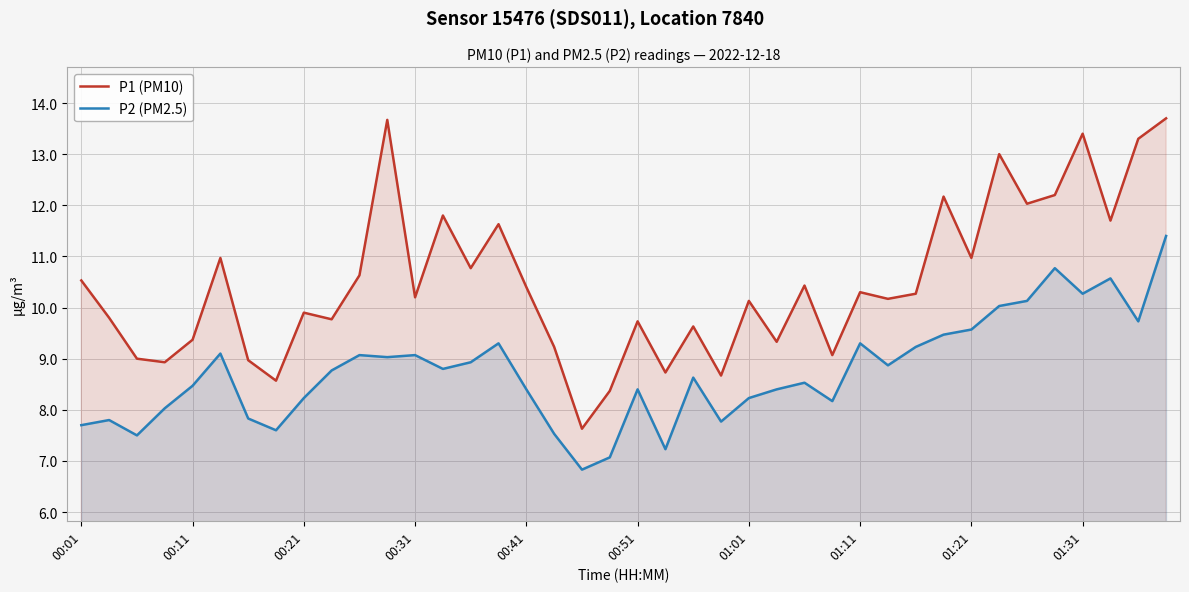

How many data points in P2 (PM2.5) are above 8?

30